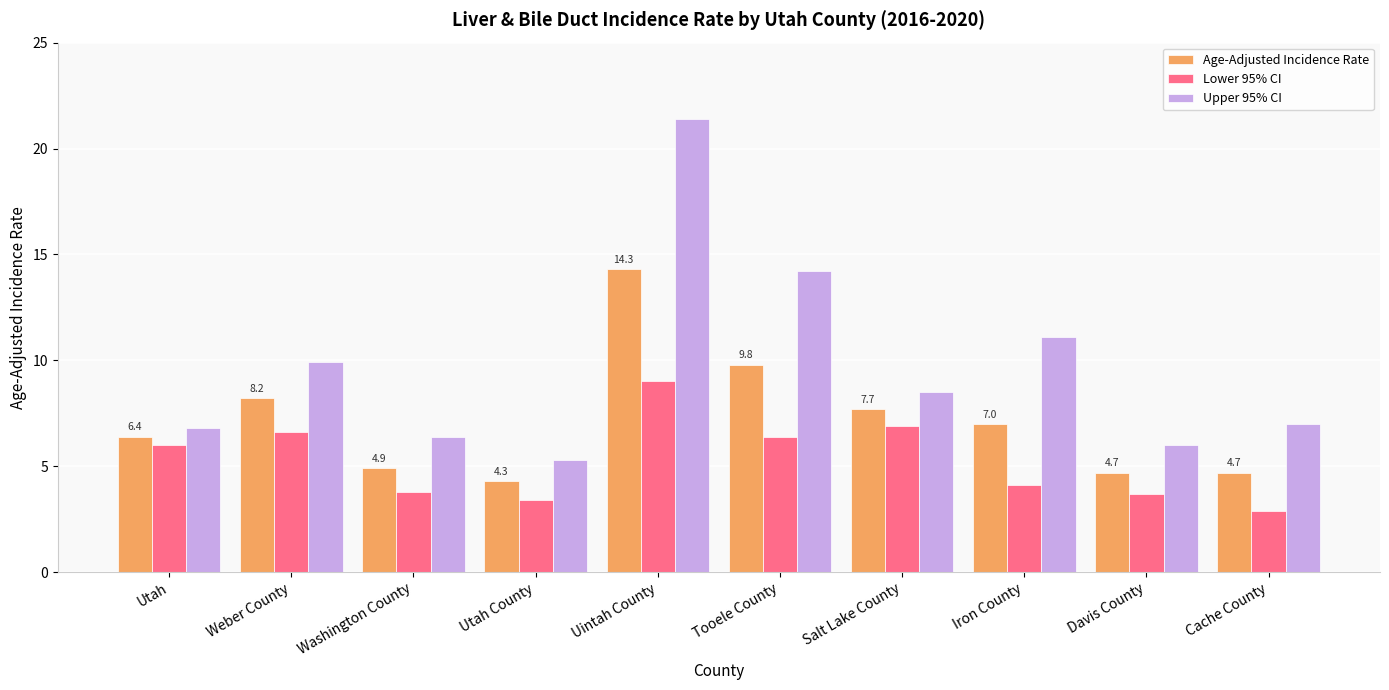

The Age-Adjusted Incidence Rate series shows 9.9 at Utah. True or false?

False